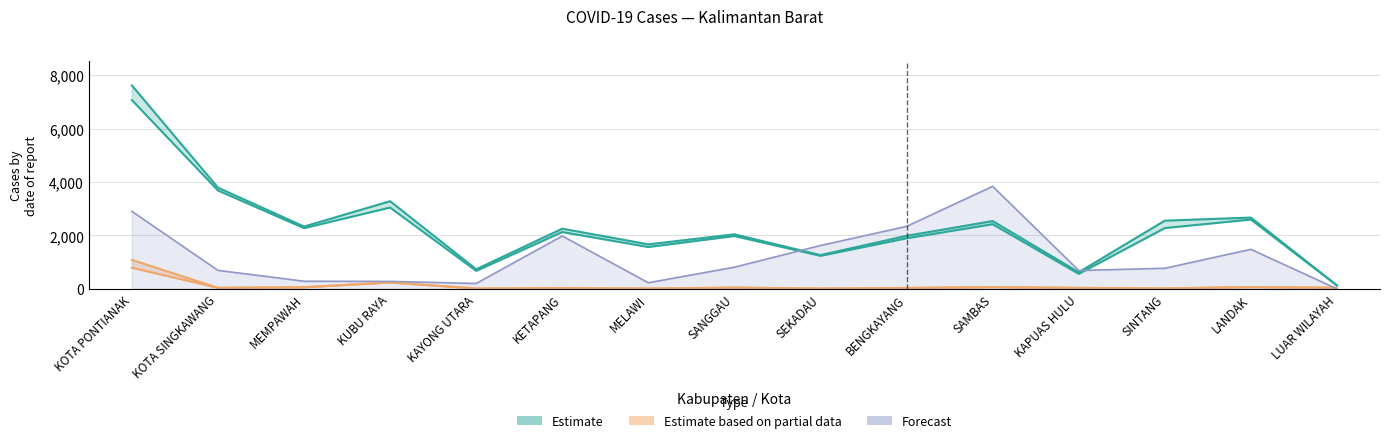

What is the label of the 4th point from the left?

KUBU RAYA